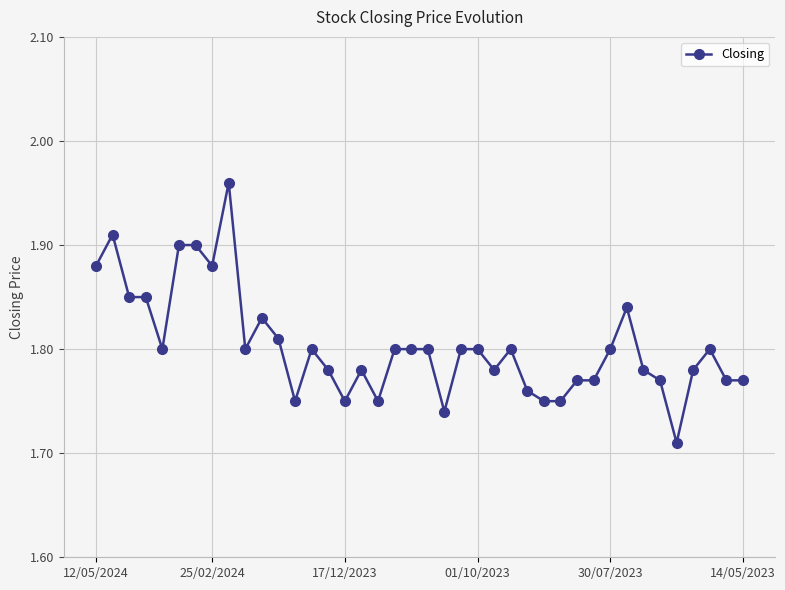

How many values are between 1 and 2?

40